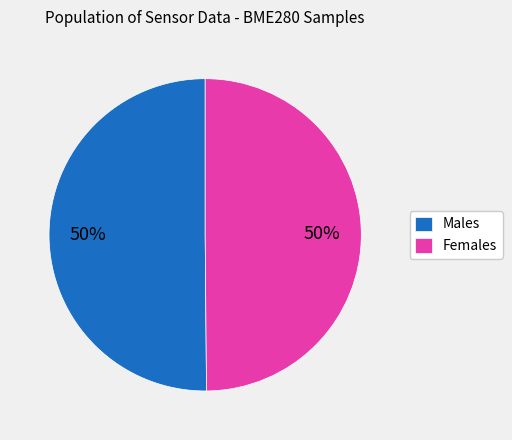

Do Females and Males together represent more than half of the pie?

Yes